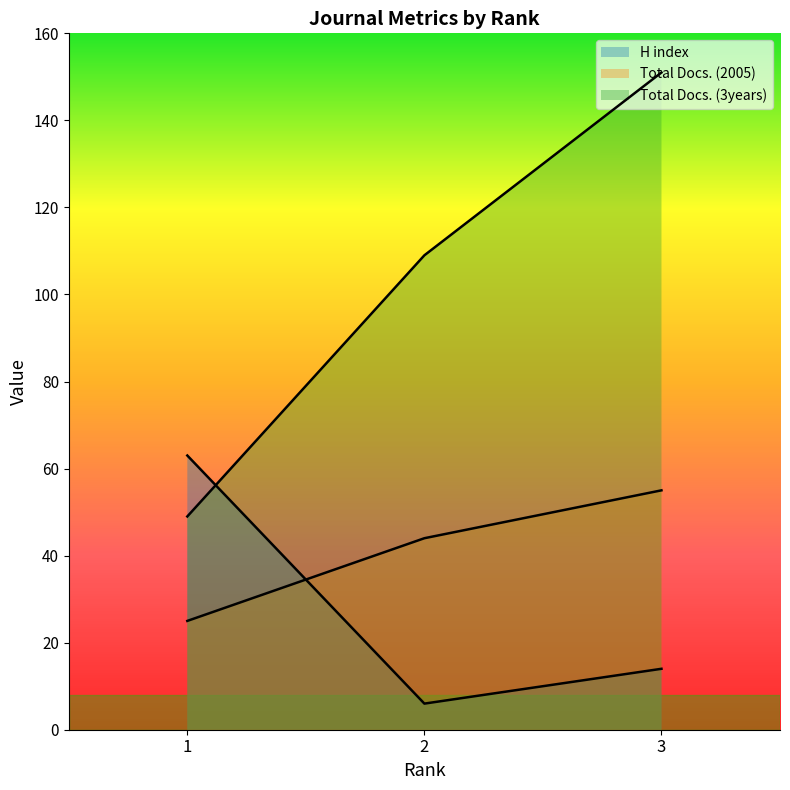

How many lines are shown in the chart?

3